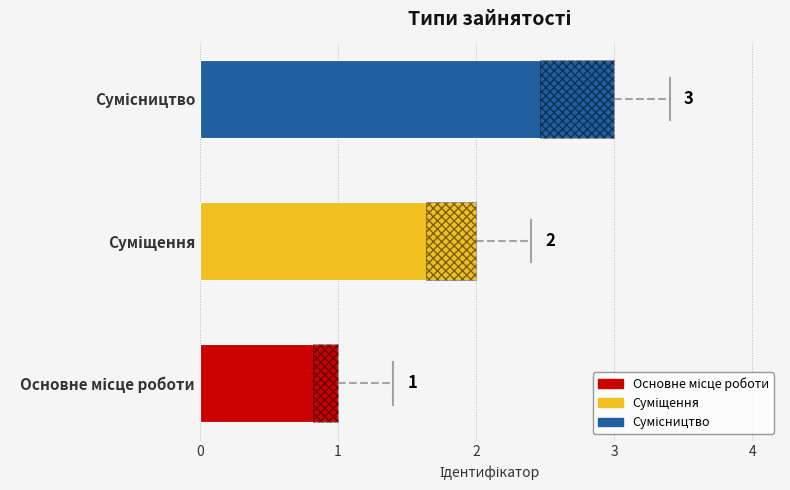

What is the greatest value displayed?

3